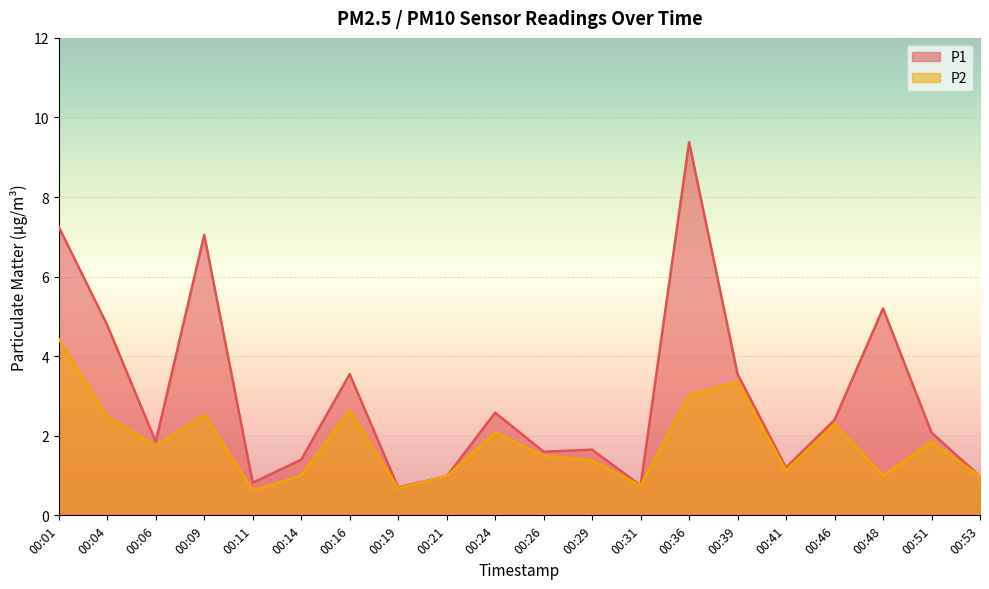

True or false: P1 and P2 cross at least once.

False